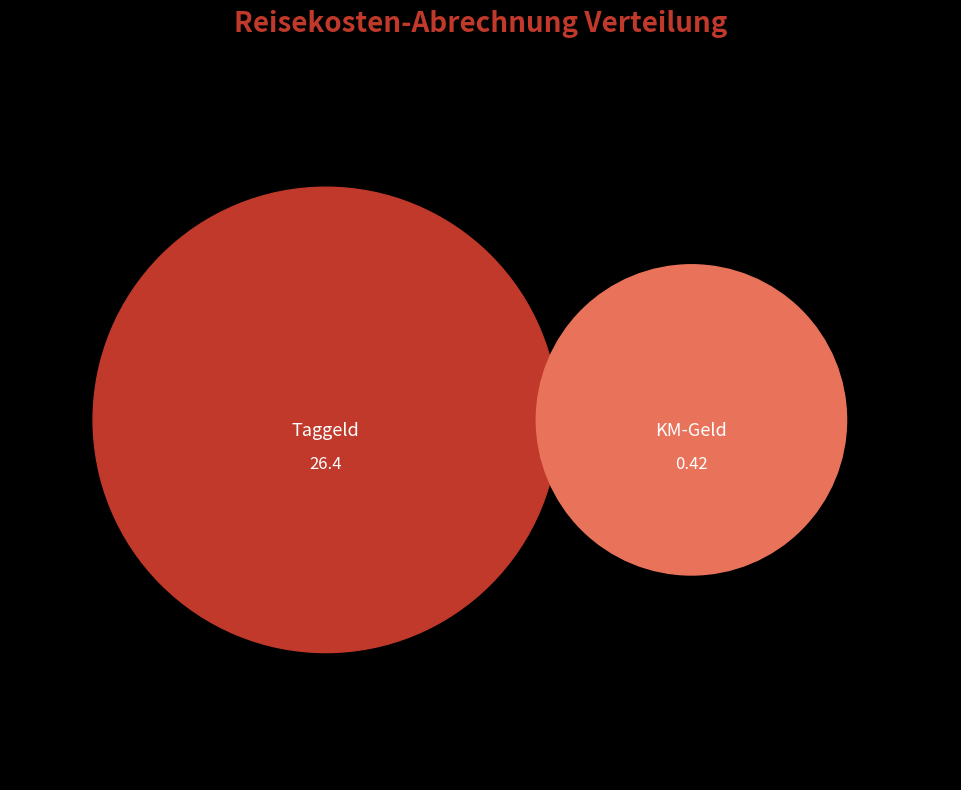

What is the largest slice in the pie chart?

Taggeld